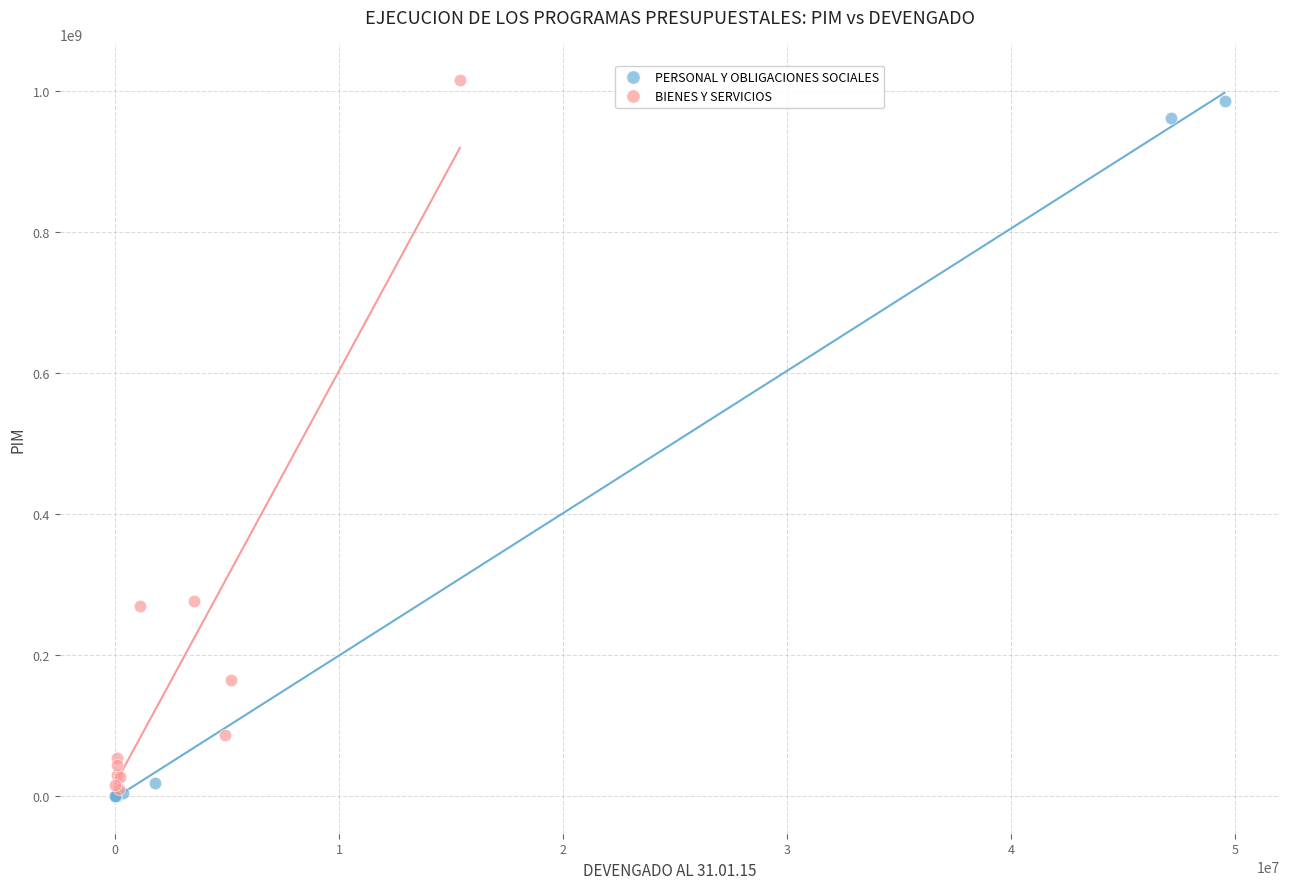

Which series reaches the minimum Y coordinate?

PERSONAL Y OBLIGACIONES SOCIALES